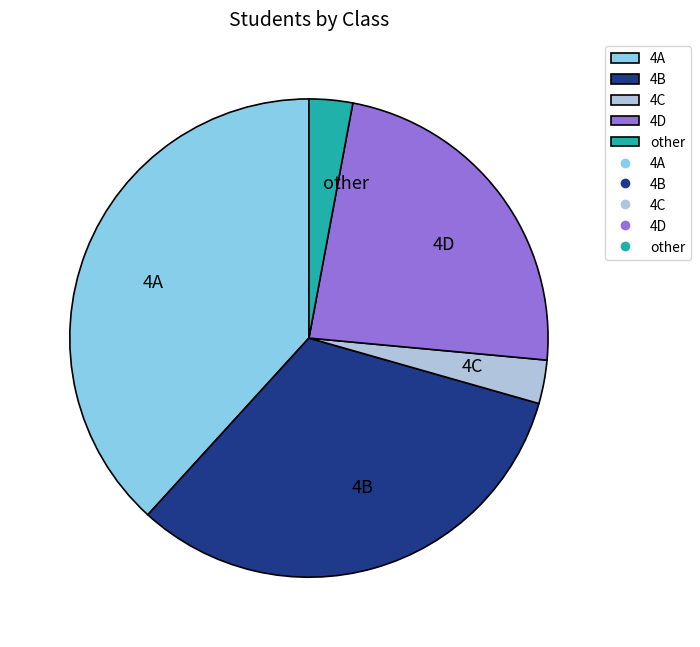

Is the sum of 4B and 4D greater than half?

Yes